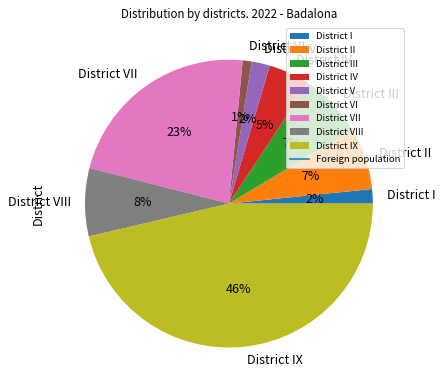

Which has a higher value, District I or District II?

District II